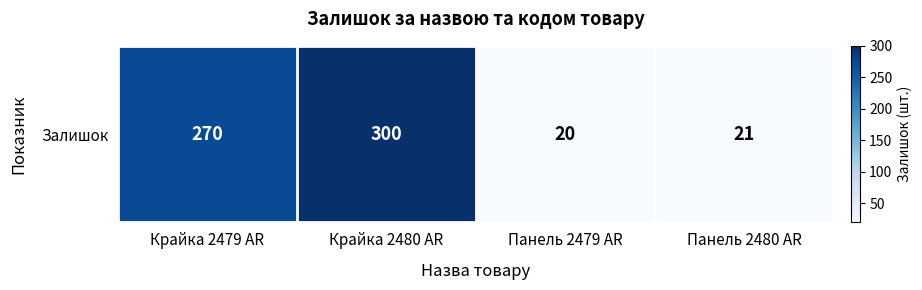

What is the average value?

153